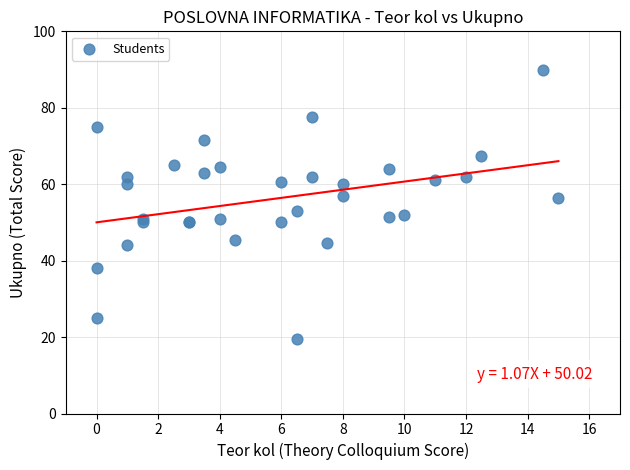

What Y value in the scatter plot is closest to 54?

53.0